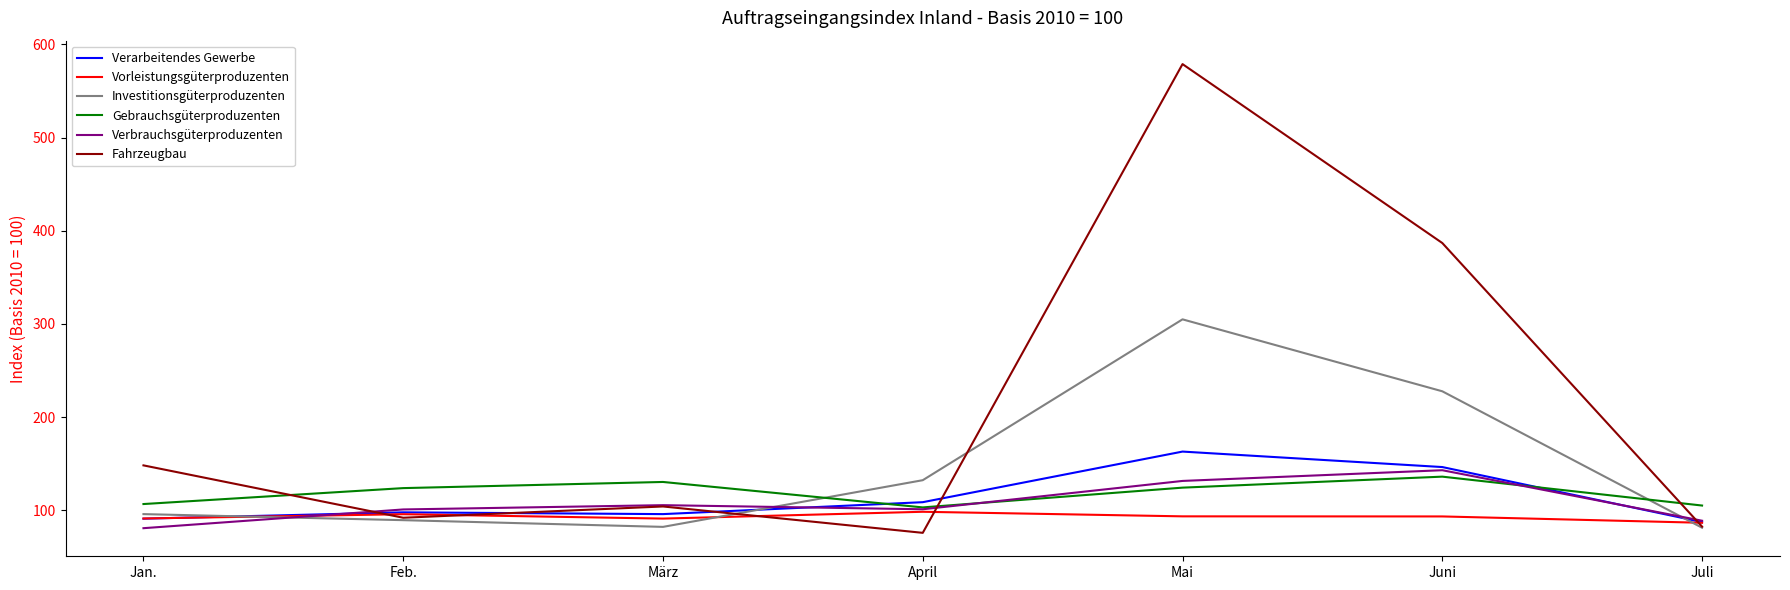

What value does the Fahrzeugbau series have at Jan.?

148.2